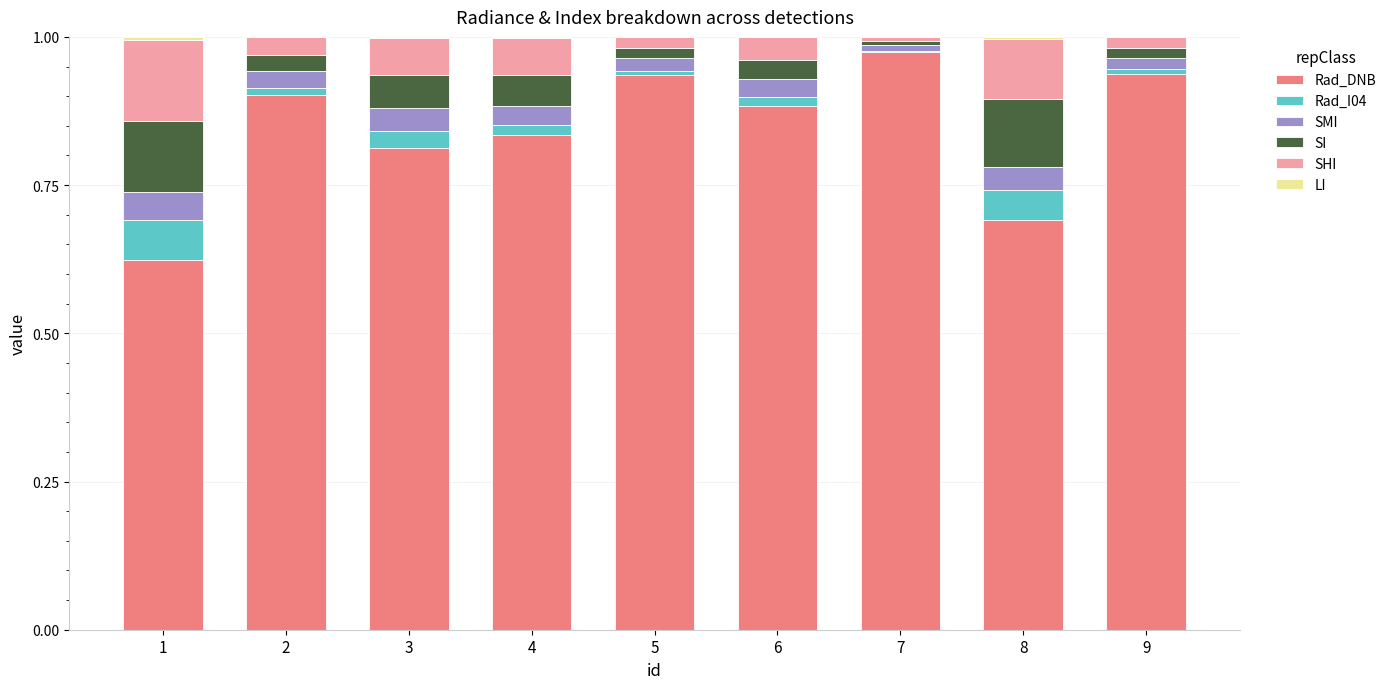

Which category has the highest value in the Rad_DNB series?

7